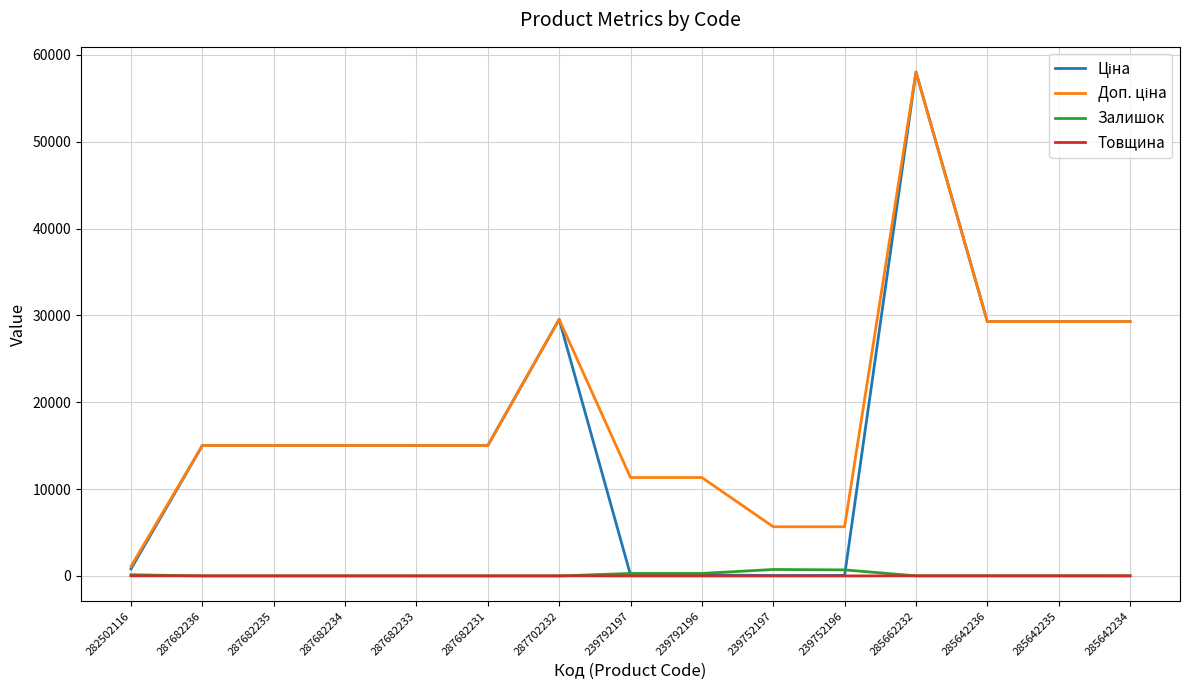

At which category is the sum across all series the highest?

285662232